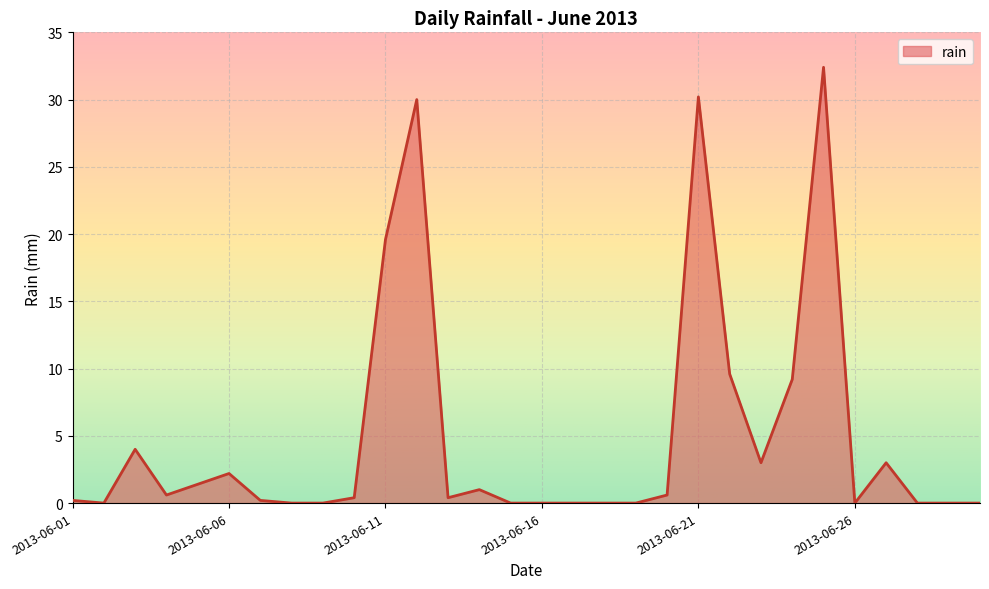

True or false: the data has more than 2 interior local peaks.

True